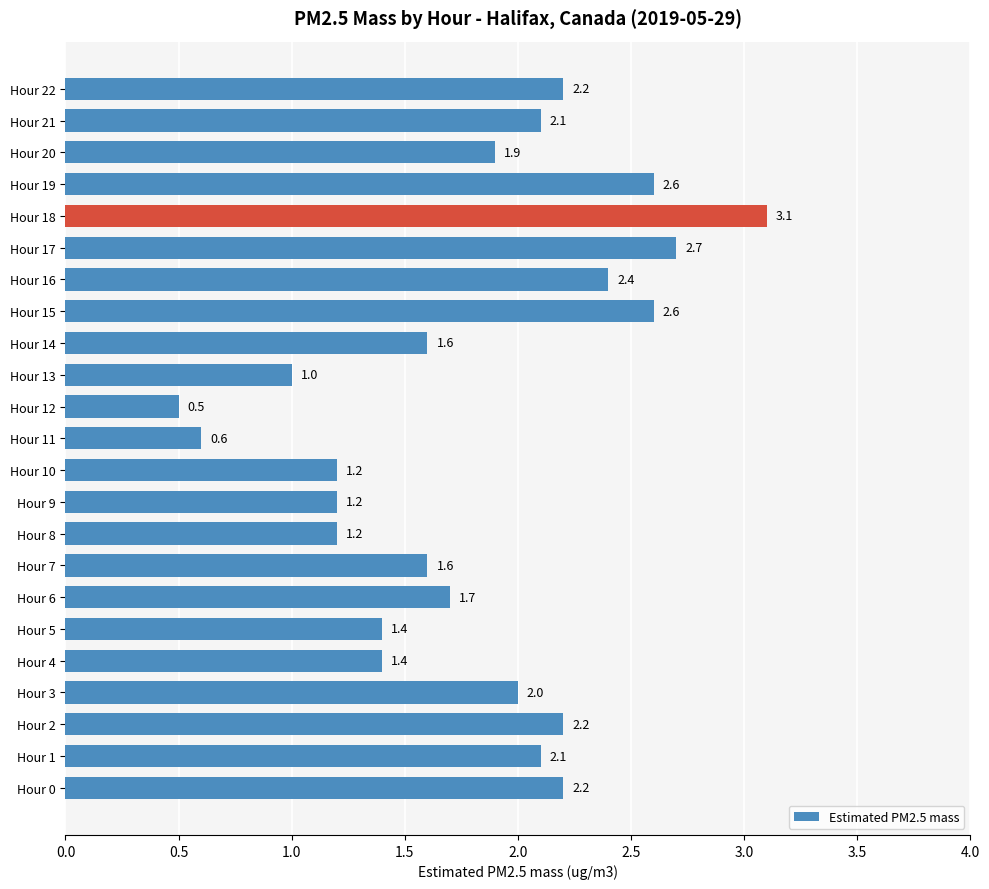

What is the change in value from Hour 8 to Hour 14?

+0.4